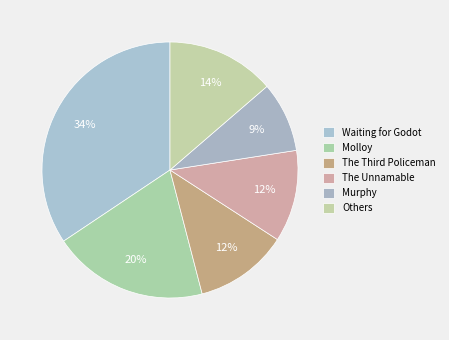

What is the largest slice in the pie chart?

Waiting for Godot